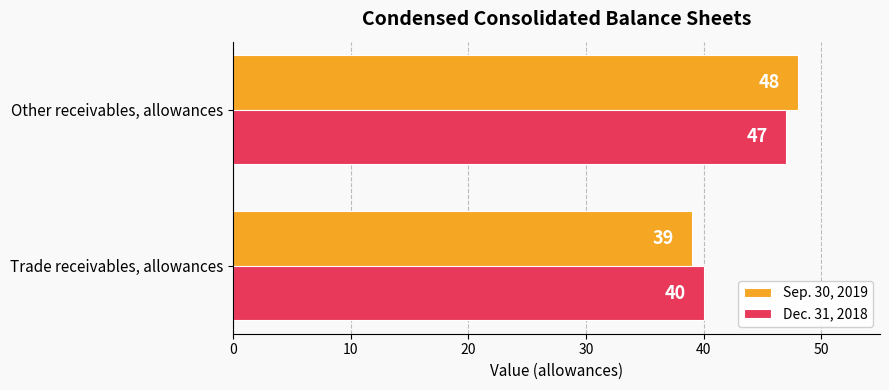

At which category is the sum across all series the highest?

Other receivables, allowances